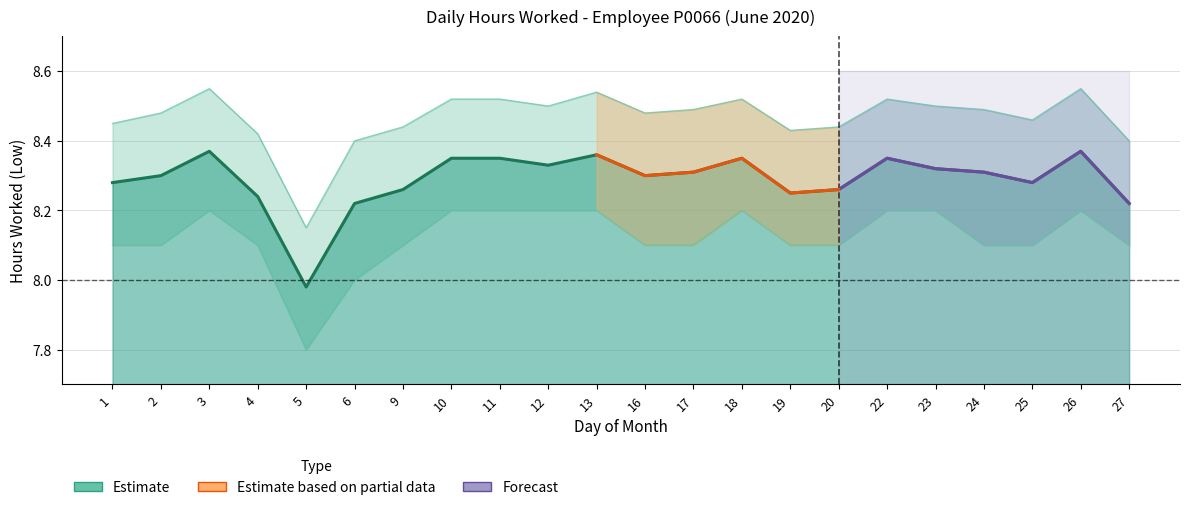

What is the value of the 2nd point from the left?

8.3